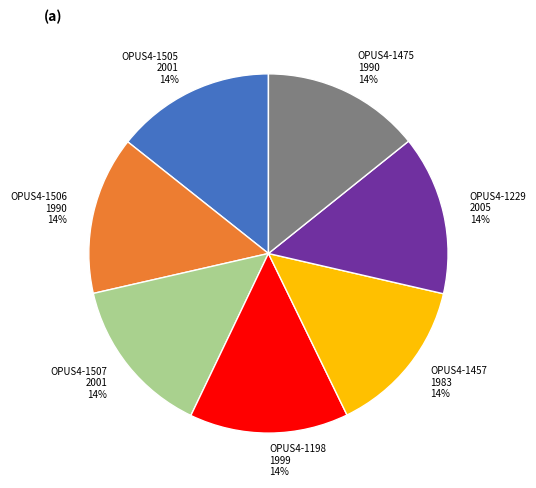

Does OPUS4-1505 represent more than half of the total?

No